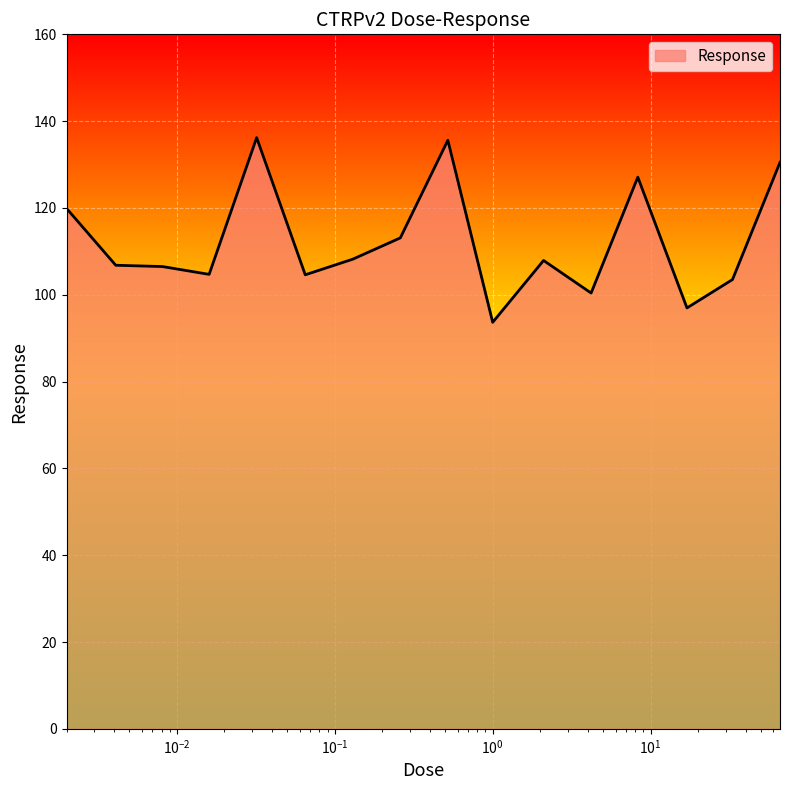

What is the difference between the maximum and minimum values?

42.5